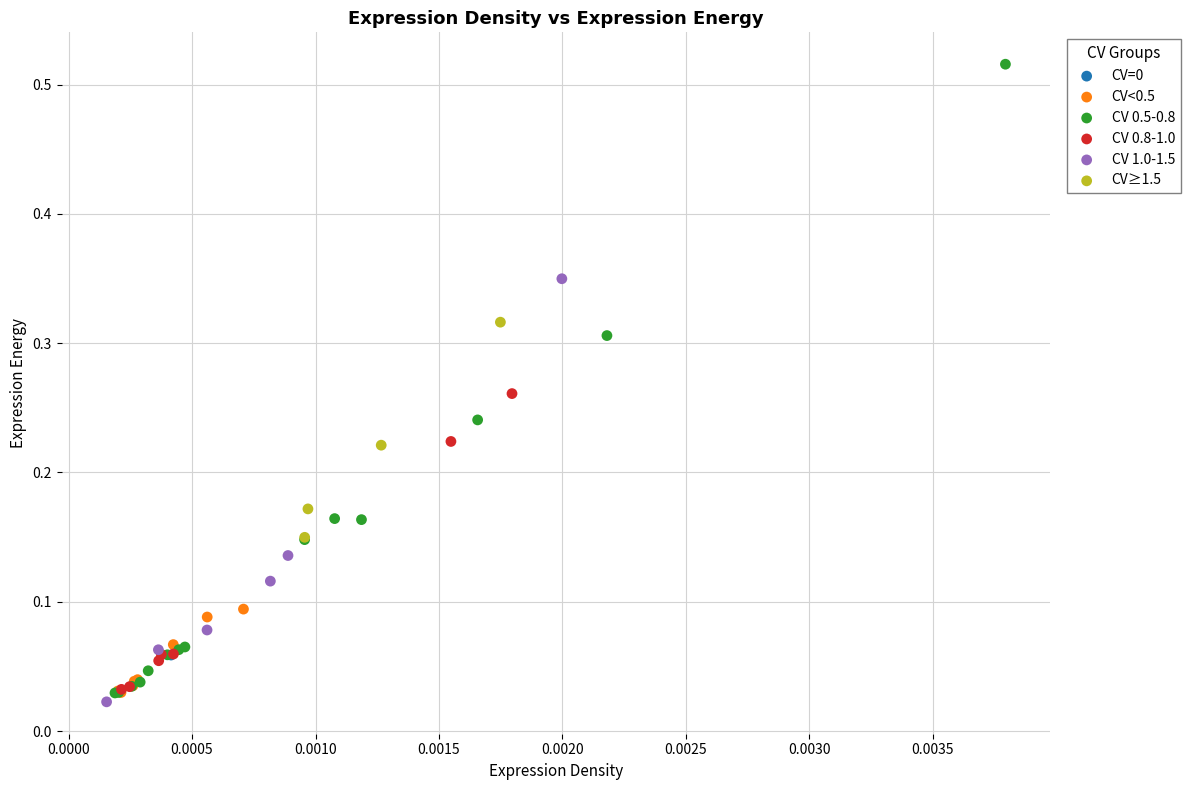

Which series contains the lowest Y value?

CV 1.0-1.5